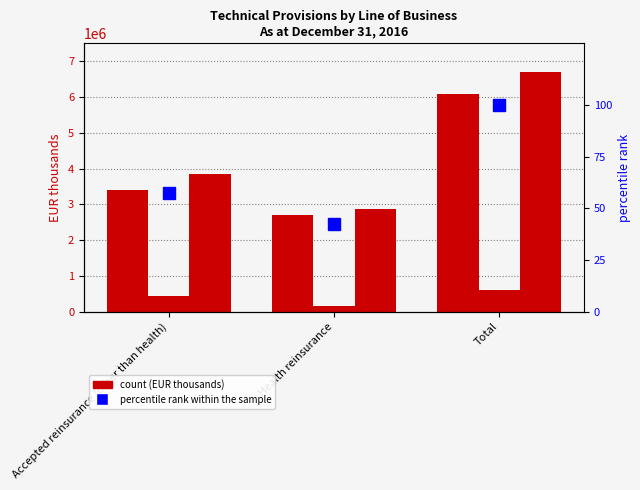

Reading right to left, transcribe all the data shown in this chart.

Gross best estimate: 6089316.0	2694620.0	3394696.0
Risk Margin: 612105.0	165388.0	446717.0
Technical provisions - total: 6701421.0	2860008.0	3841413.0
percentile rank within the sample: 100.0	42.7	57.3